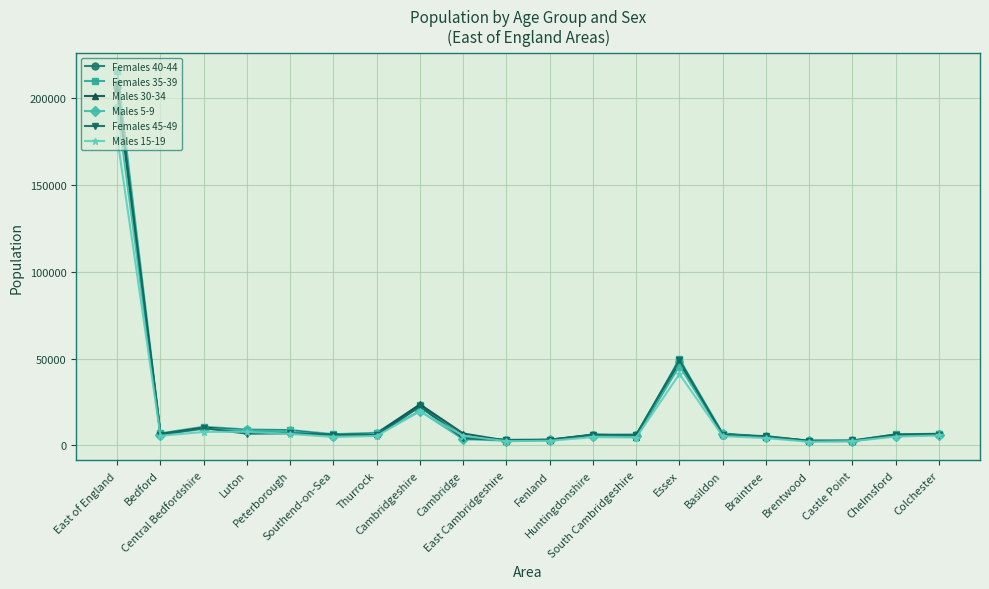

True or false: Females 40-44 has more than 1 points higher than both neighbors.

True